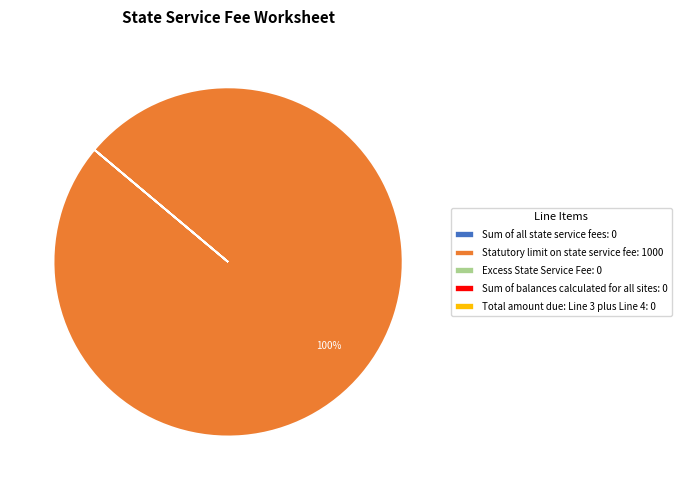

To the nearest percent, what is the average slice percentage?

20%